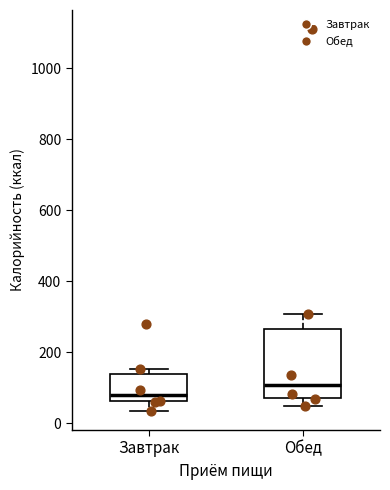

Reading left to right, read every box against the y-axis: the position of its median line, the range the box covers, and the ends of its whiskers. The values are not printed on the chart, so give them approximately, as read against the axis.

Завтрак: median 80, box 60 to 140, whiskers 40 to 160
Обед: median 100, box 80 to 260, whiskers 40 to 300